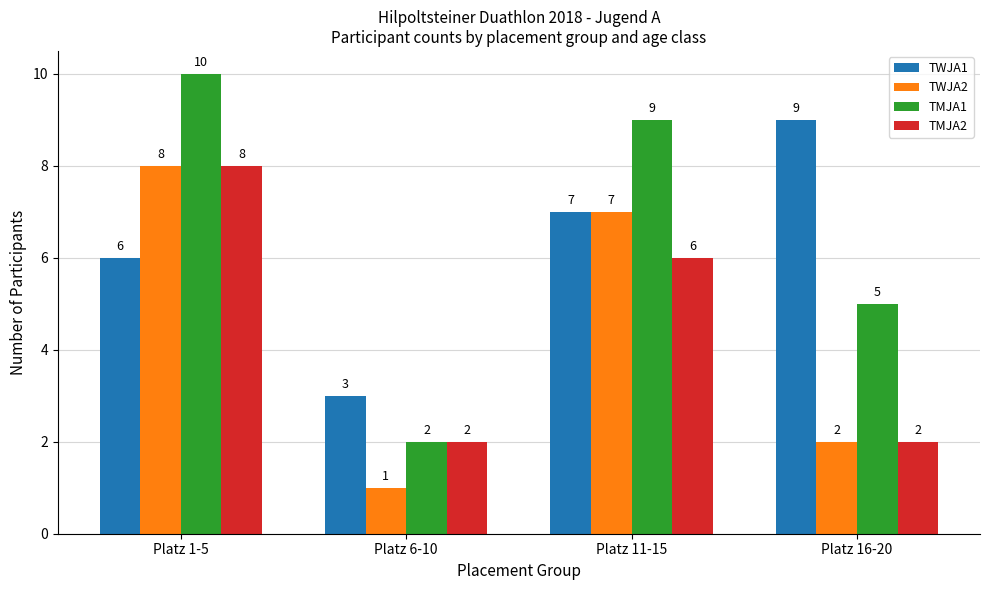

What is the label of the 4th bar from the right?

Platz 1-5